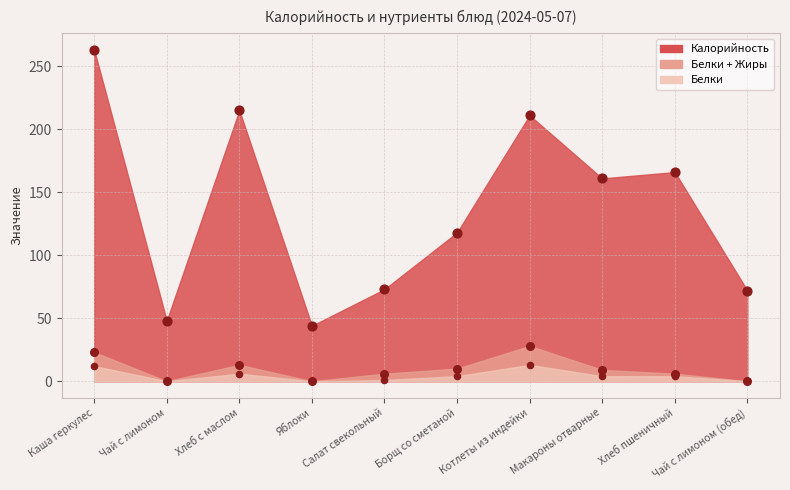

At which category is the sum across all series the highest?

Каша геркулес